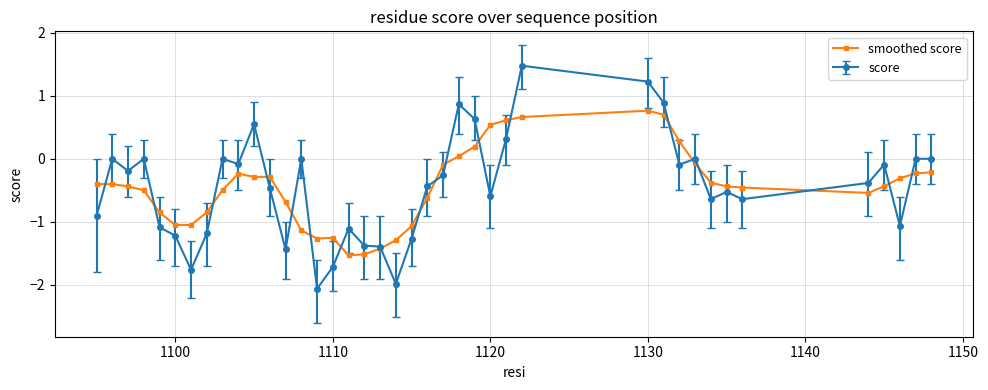

What is the value of the score point at the 20th from the left?

-2.0